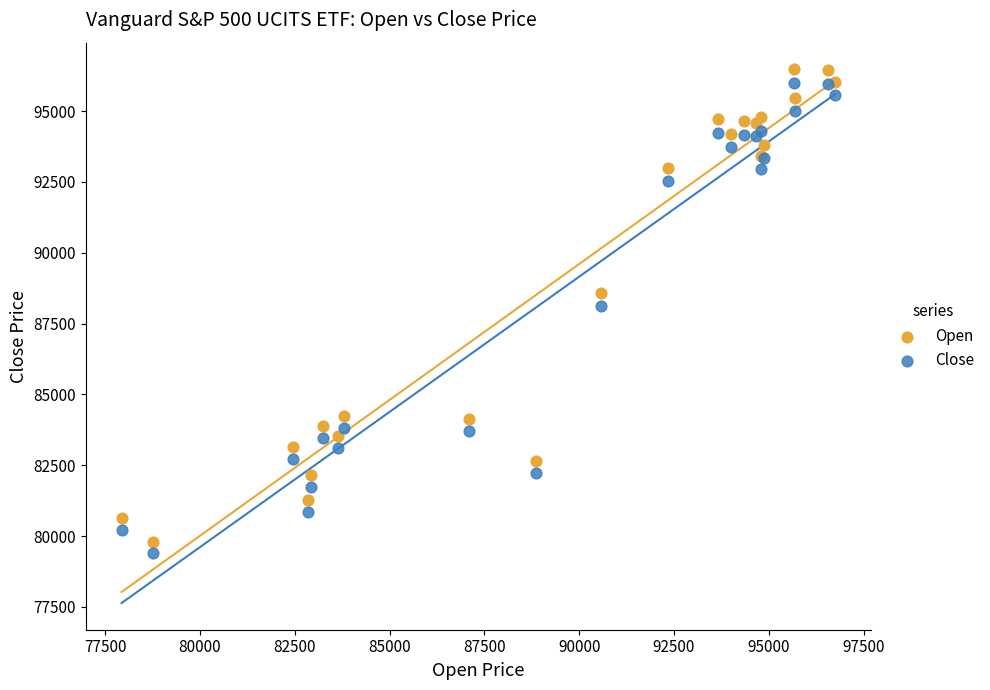

Which series contains the highest Y value?

Open